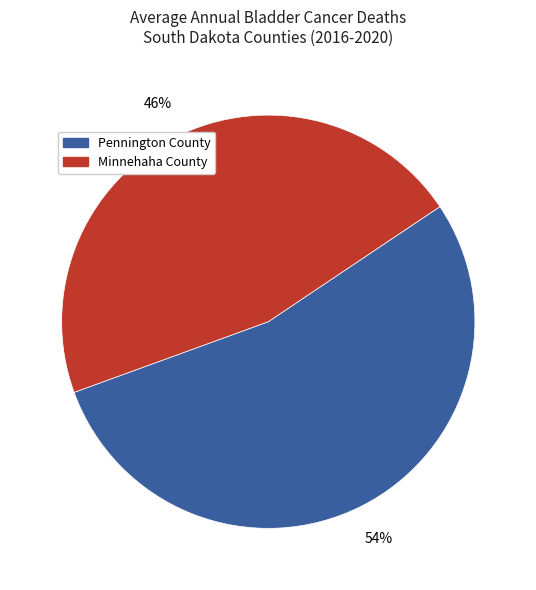

Count the number of slices in the pie.

2